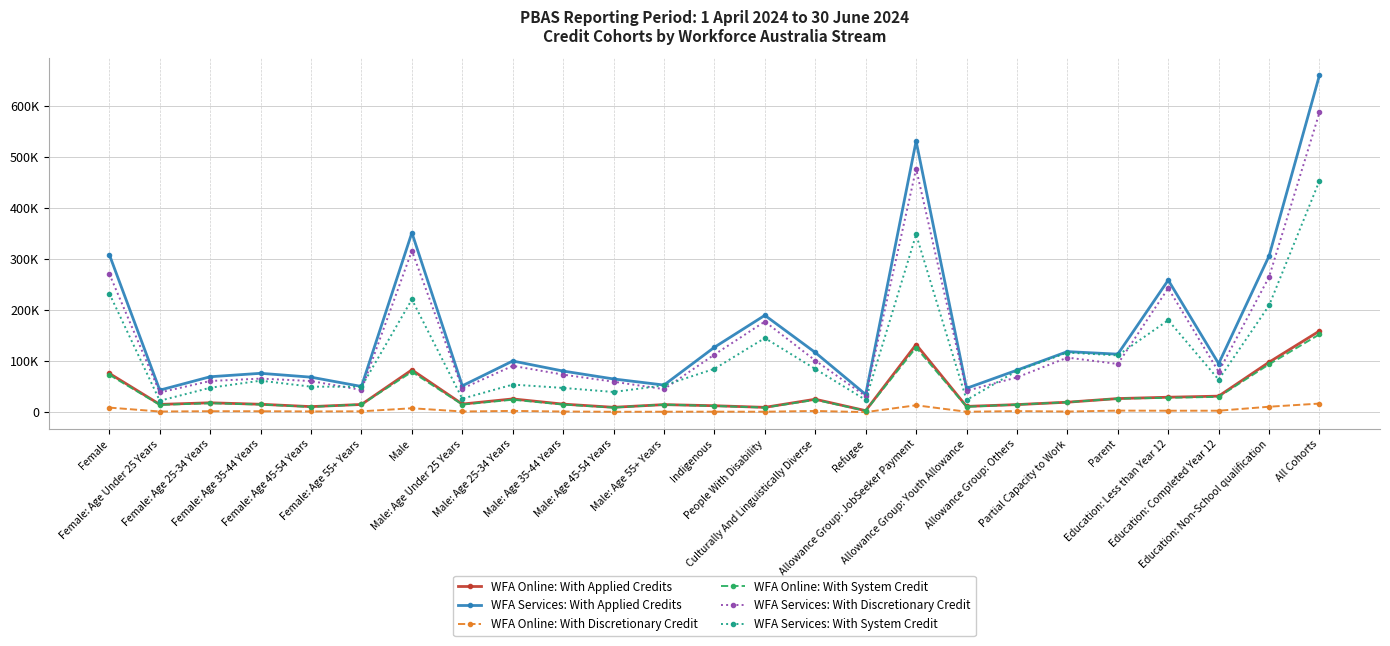

What is the value of the WFA Services: With System Credit point at the 18th from the left?

24125